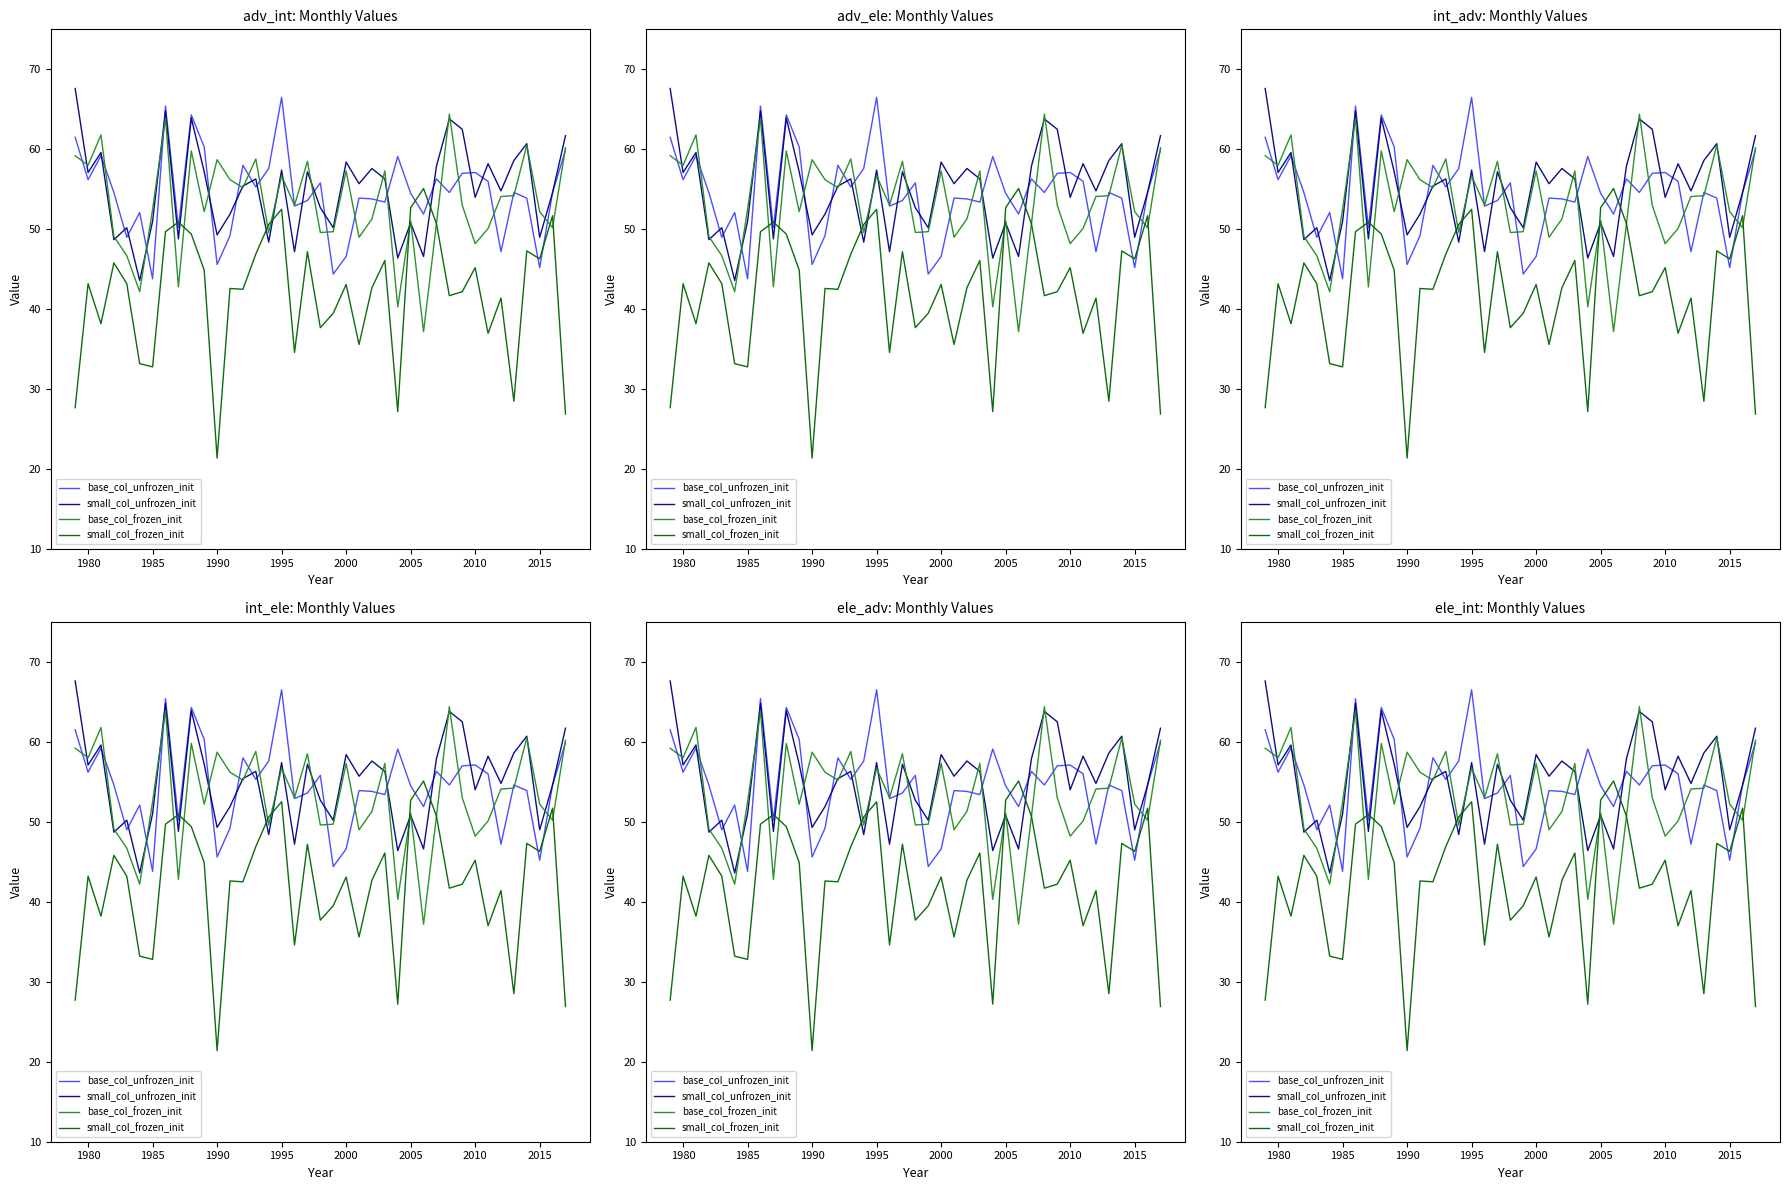

Rank the series by their maximum value, from lowest to highest.

small_col_frozen_init, base_col_frozen_init, base_col_unfrozen_init, small_col_unfrozen_init